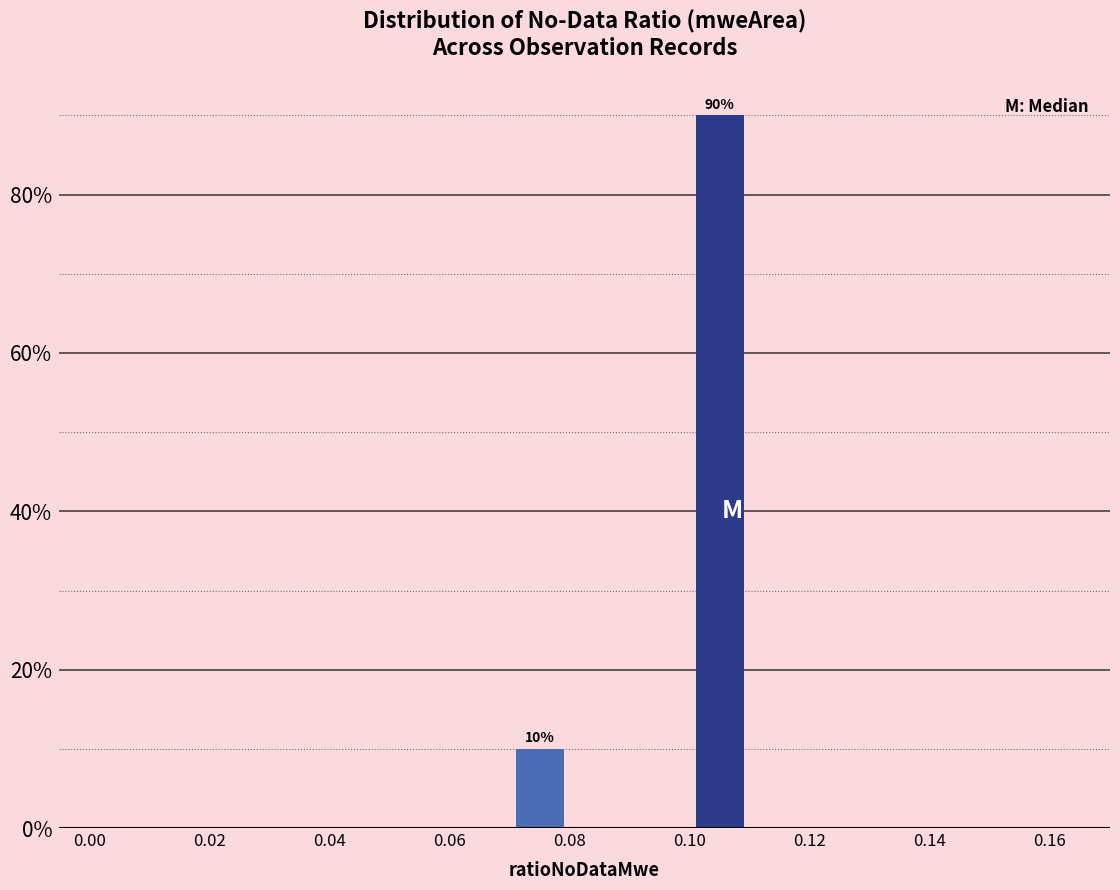

Over which range of the x-axis is the bar tallest?

0.10 to 0.11